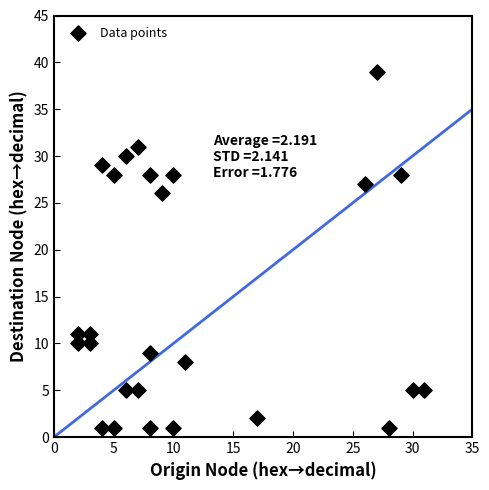

What Y value in the scatter plot is closest to 20?

26